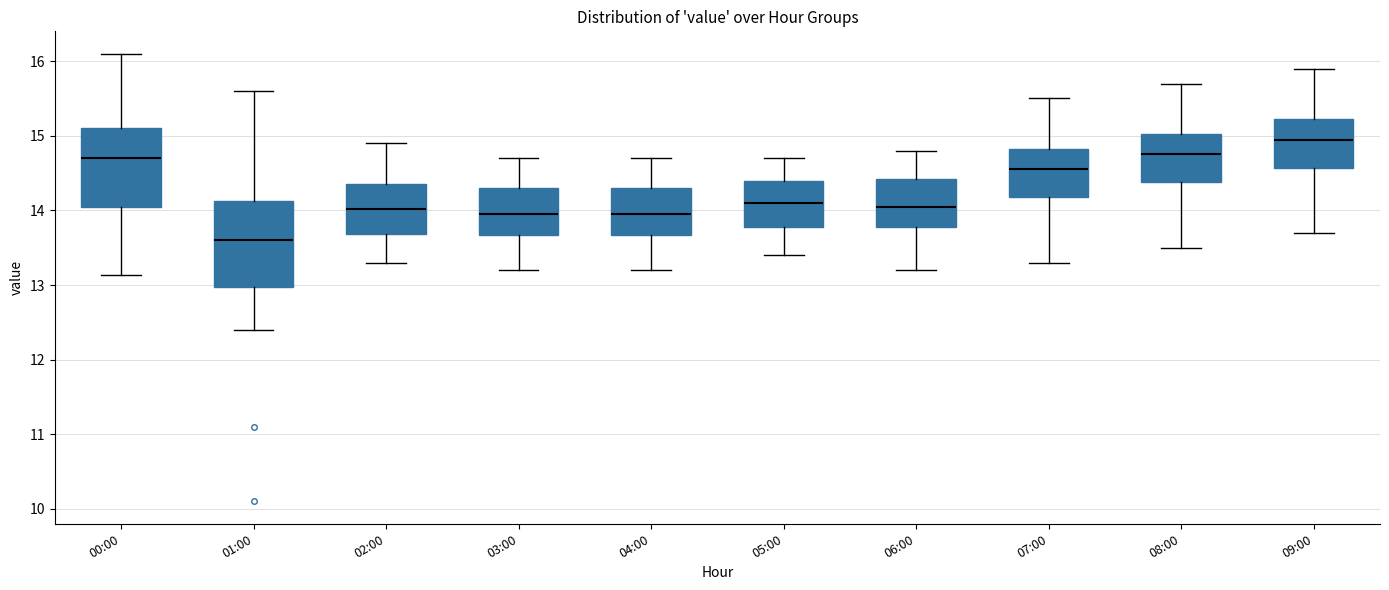

Where is the lower edge of the box for 00:00 on the y-axis? The values are not printed on the chart, so give them approximately, as read against the axis.

14.0